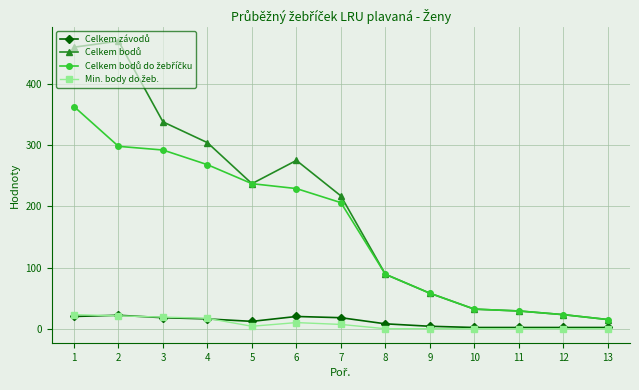

What is the greatest value displayed?

470